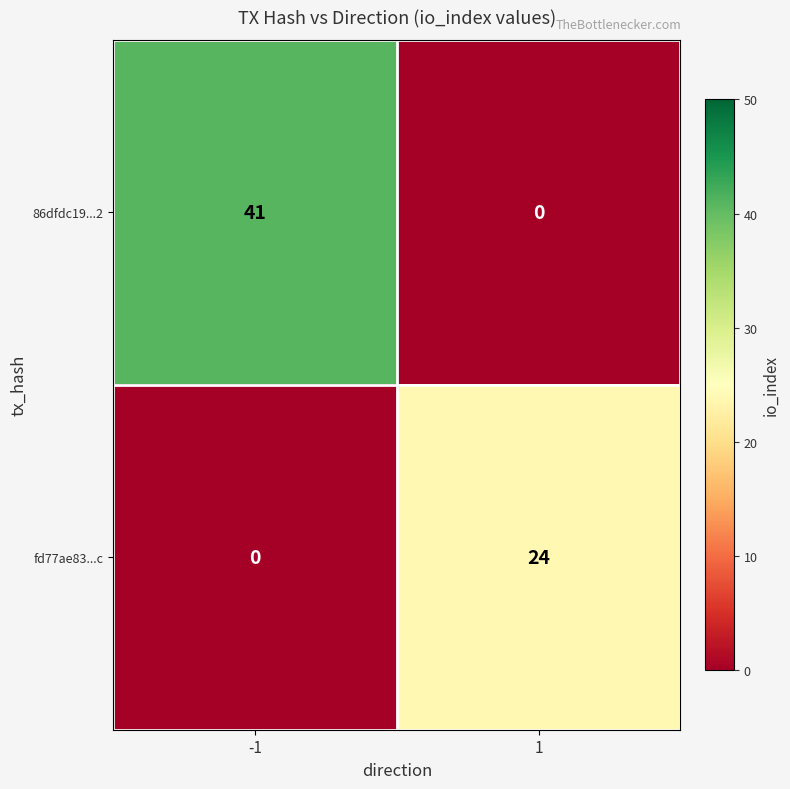

The 86dfdc19...2 series shows 41 at -1. True or false?

True